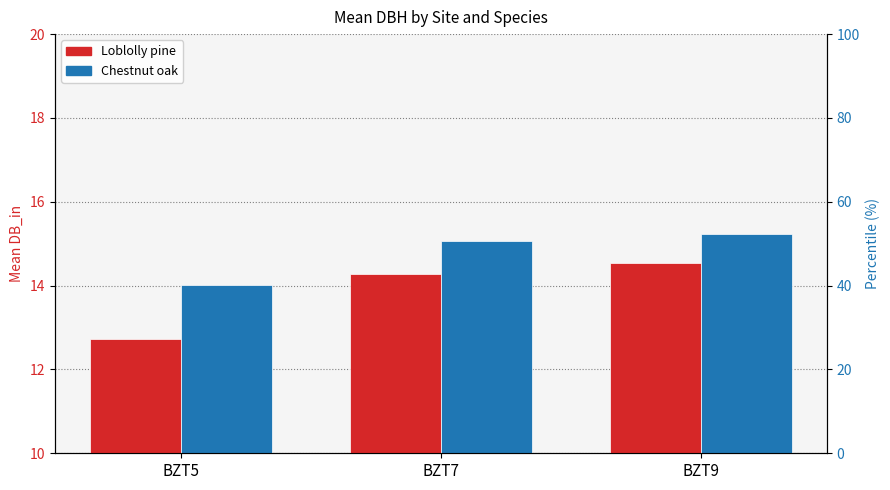

Rank the series at BZT7 from highest to lowest value.

Chestnut oak, Loblolly pine